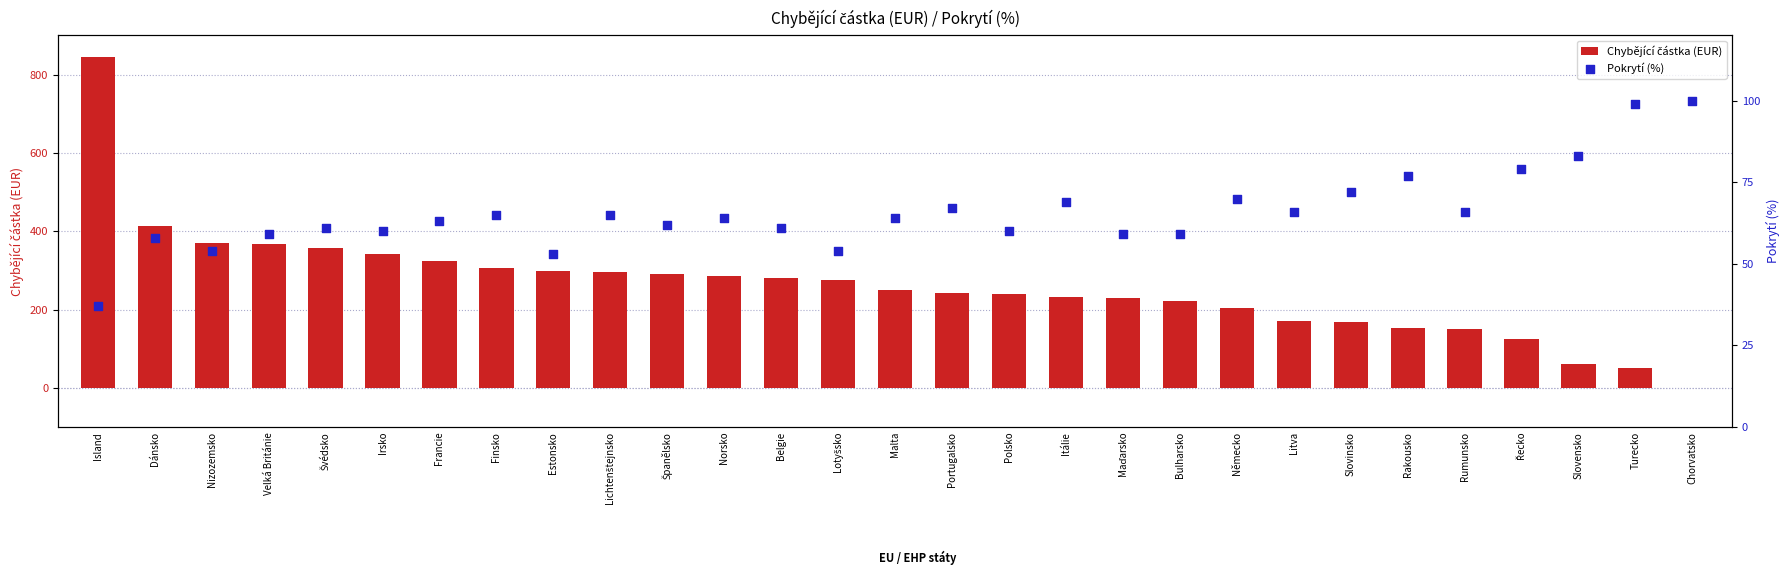

Is the value of Chybějící částka (EUR) at Německo greater than the value of Pokrytí (%) at Rakousko?

Yes